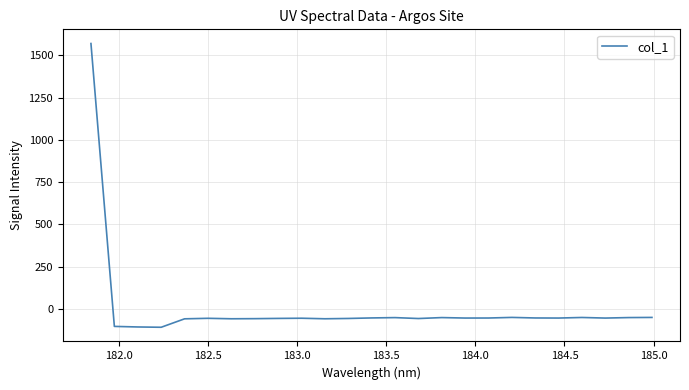

What is the maximum value shown in the chart?

1570.9